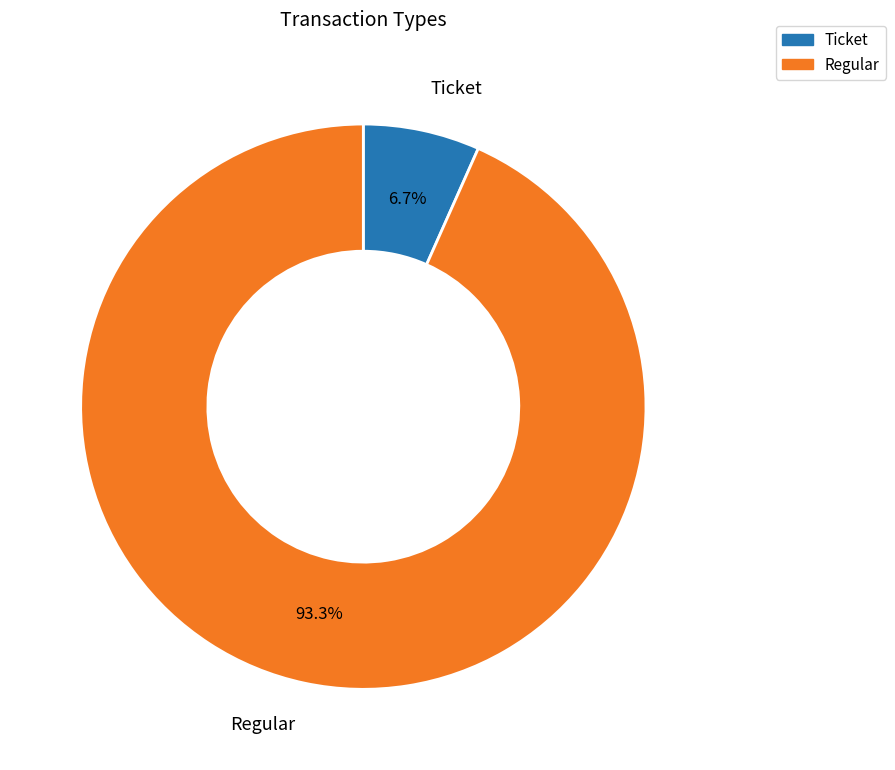

What percentage do Regular and Ticket together represent?

100.0%